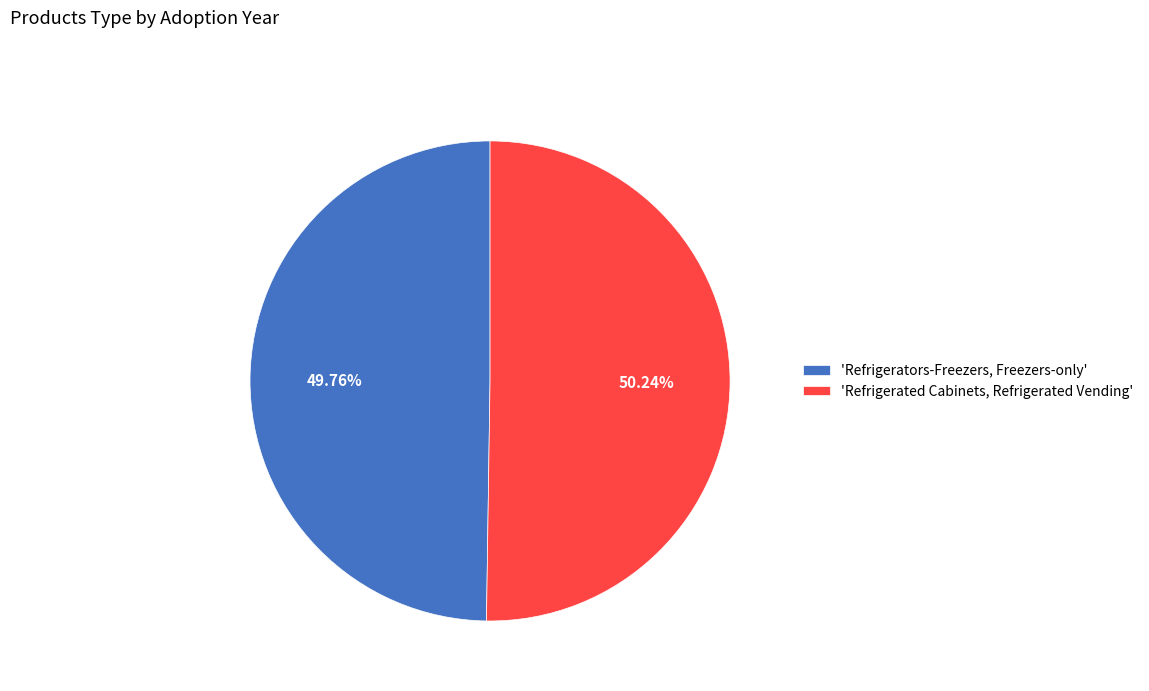

Approximately how many times larger is the value at 'Refrigerated Cabinets, Refrigerated Vending' compared to 'Refrigerators-Freezers, Freezers-only'?

1.0